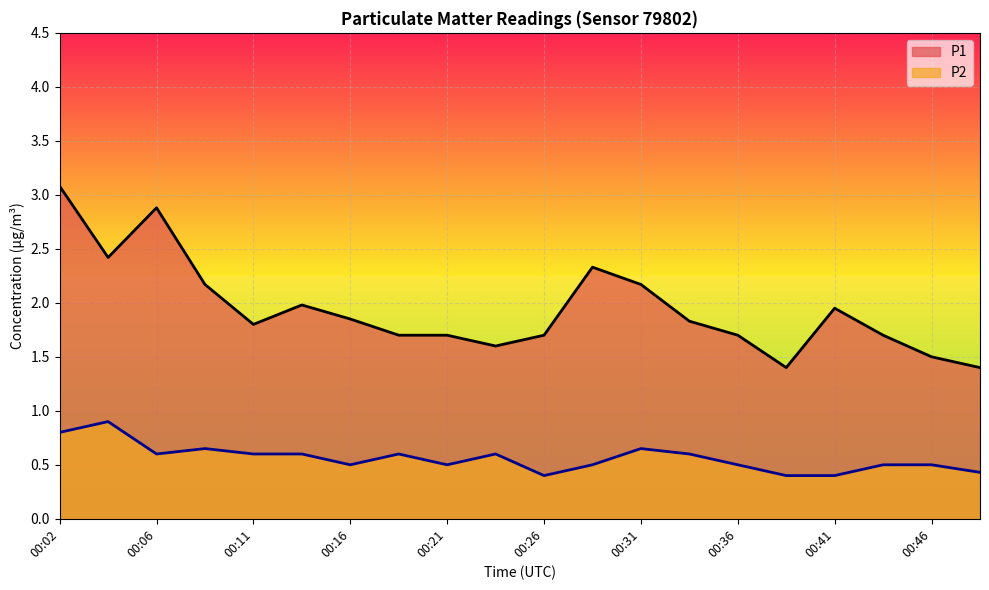

True or false: P1 and P2 cross at least once.

False